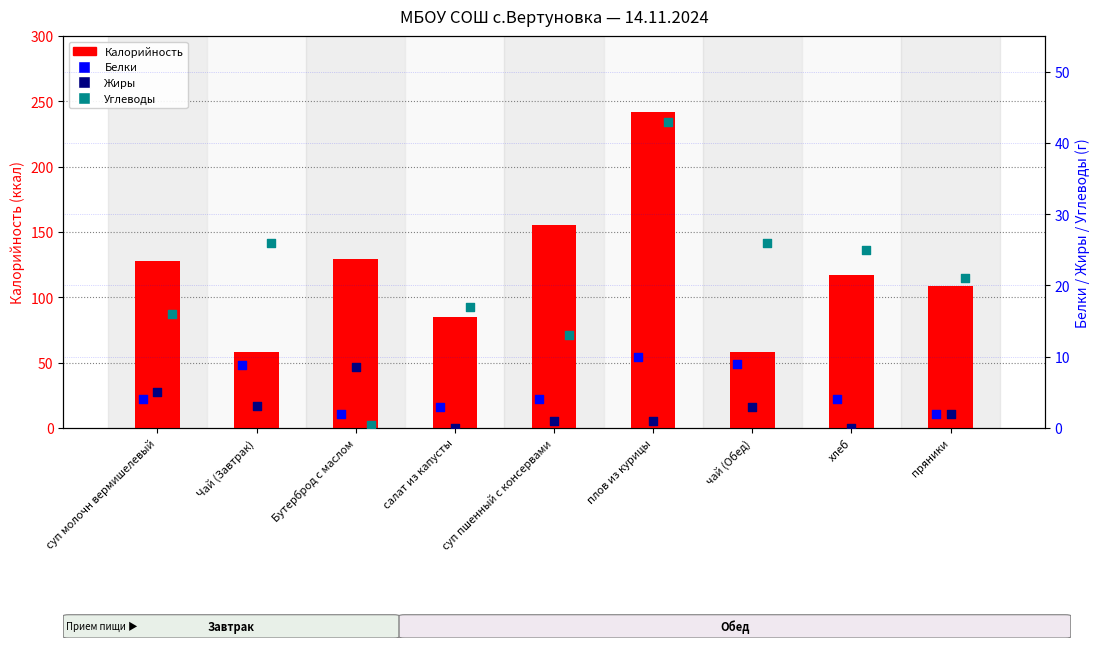

Which series has the widest spread of Y values?

Калорийность